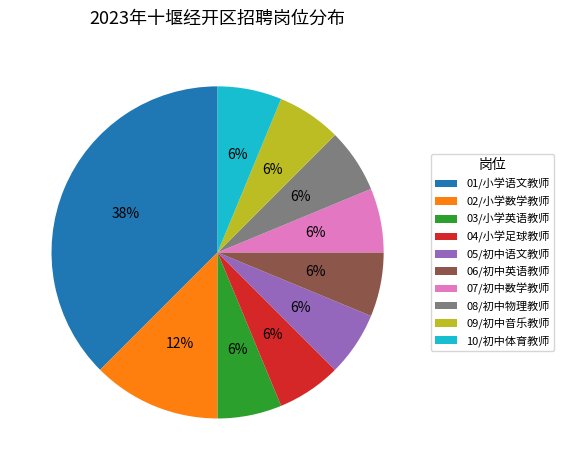

What is the largest slice in the pie chart?

01/小学语文教师